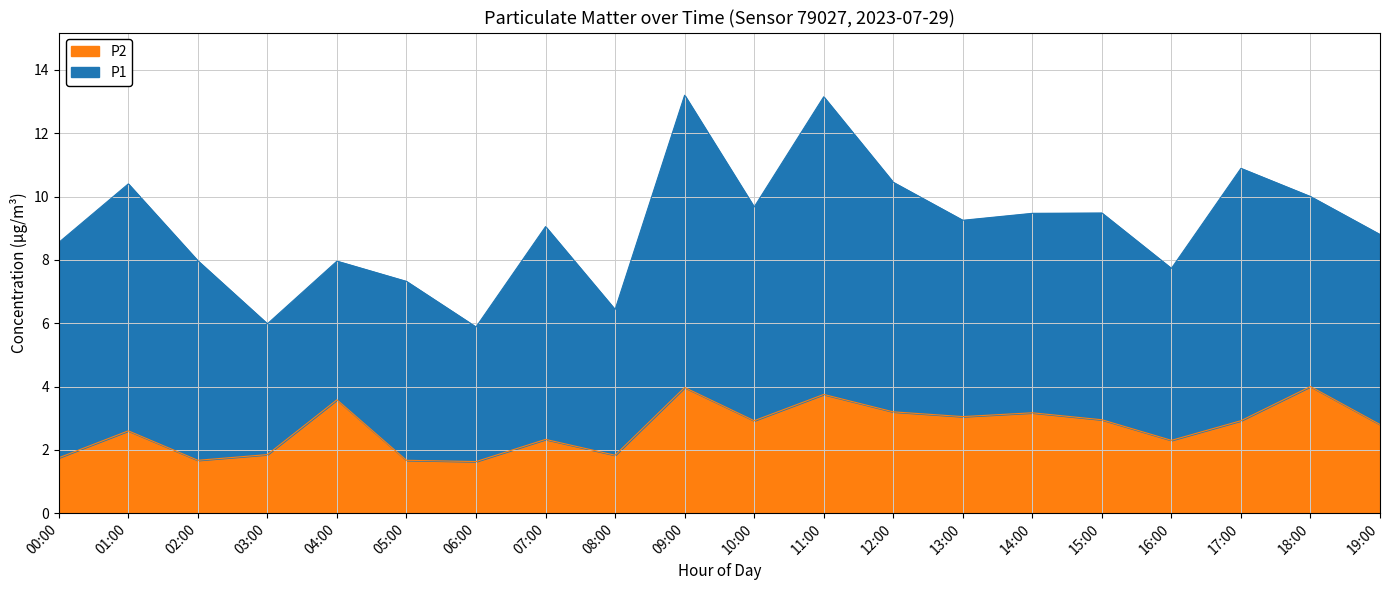

What is the minimum value shown in the chart?

1.6